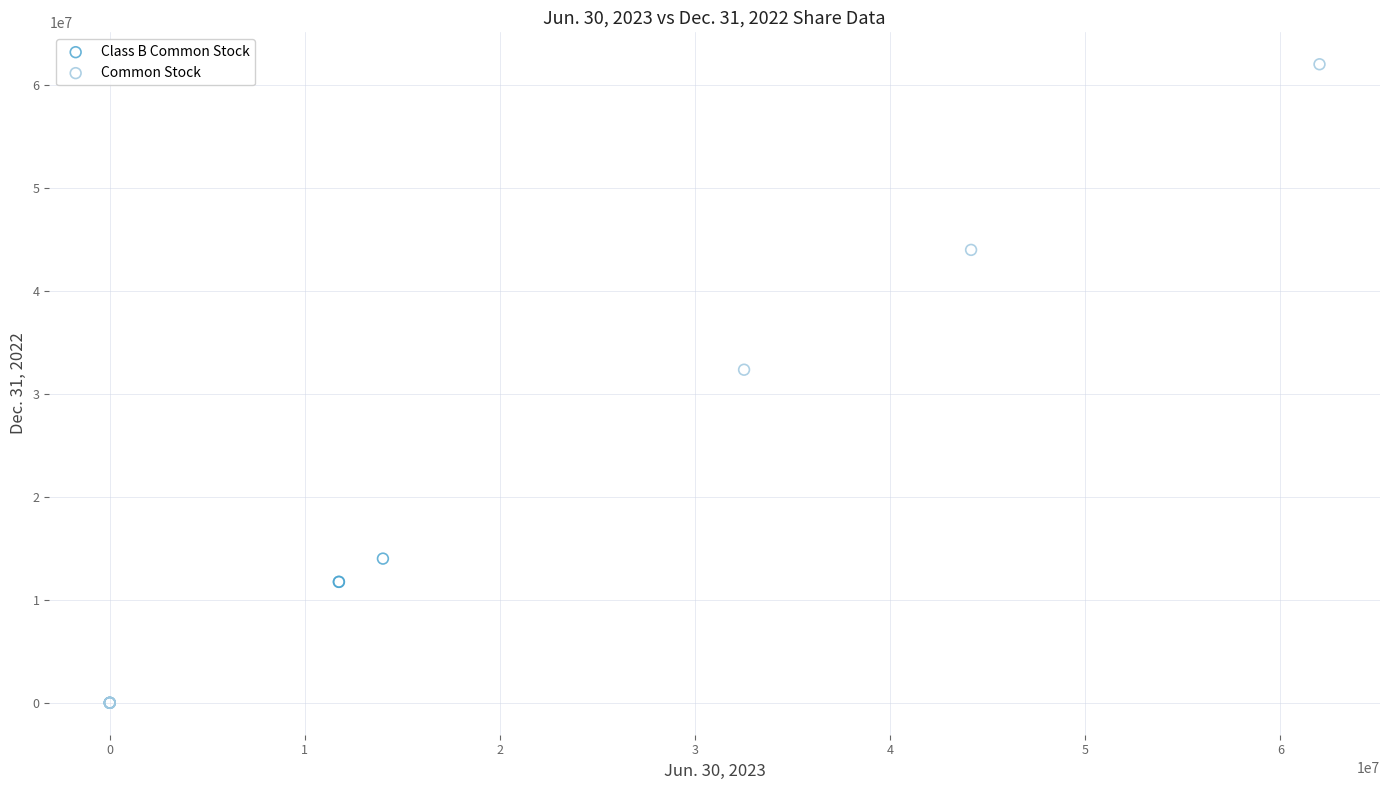

Which series reaches the maximum Y coordinate?

Common Stock